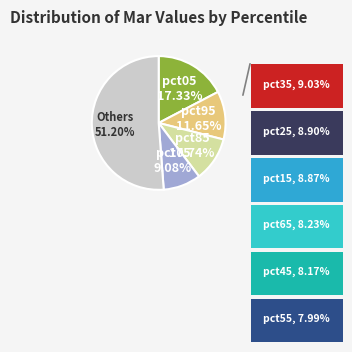

Is there any slice that represents more than half of the pie?

Yes